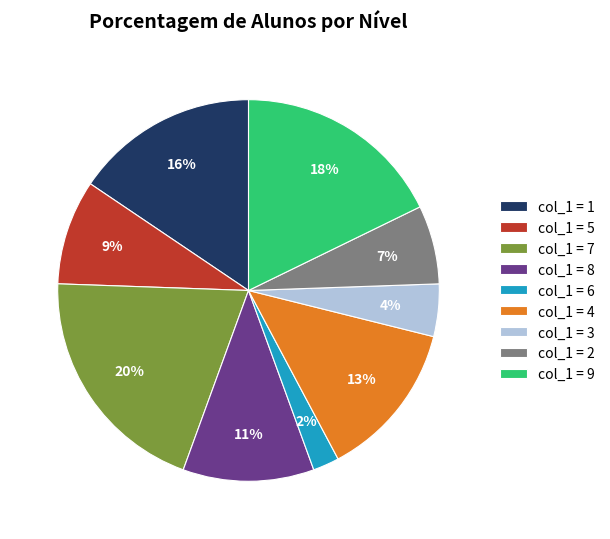

Between col_1 = 6 and col_1 = 9, which is larger?

col_1 = 9